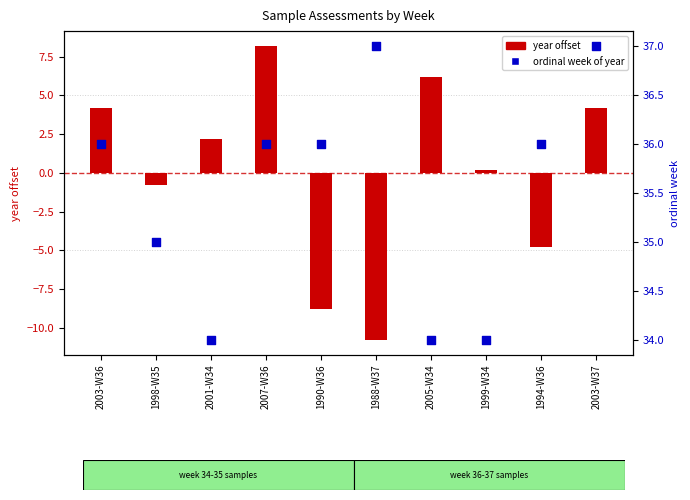

What is the total value across all series at 2003-W37?

41.2